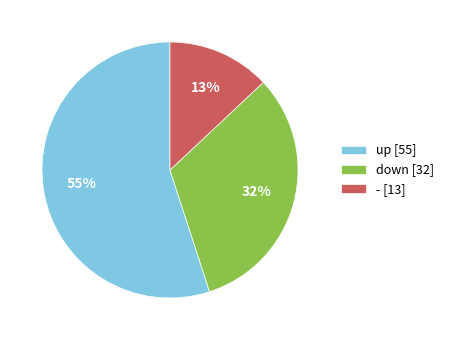

Approximately how many times larger is the value at - compared to up?

0.2